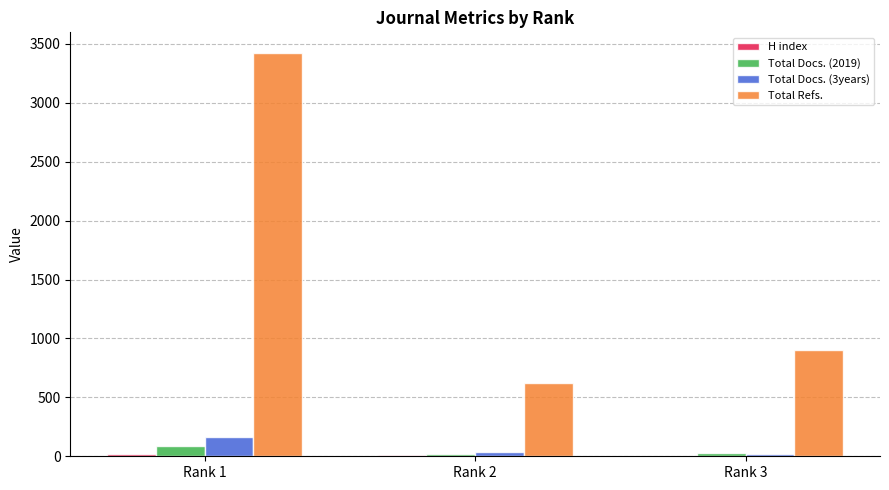

What is the greatest value displayed?

3426